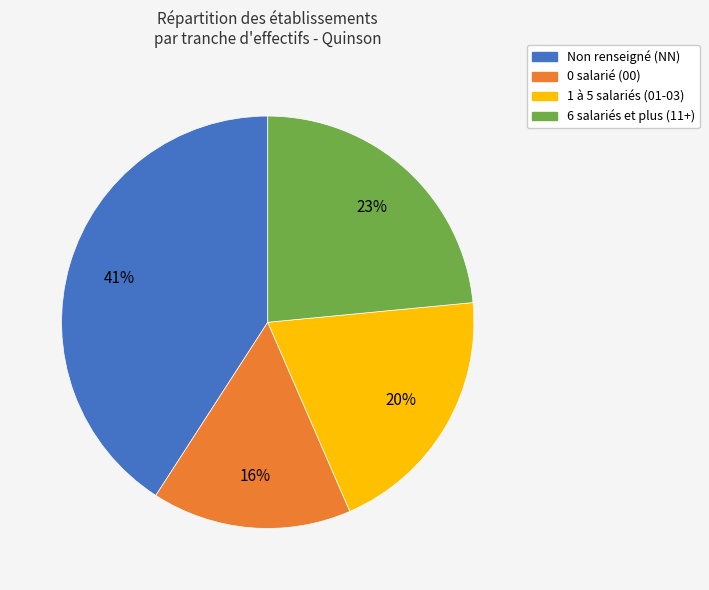

Is there any slice that represents more than half of the pie?

No